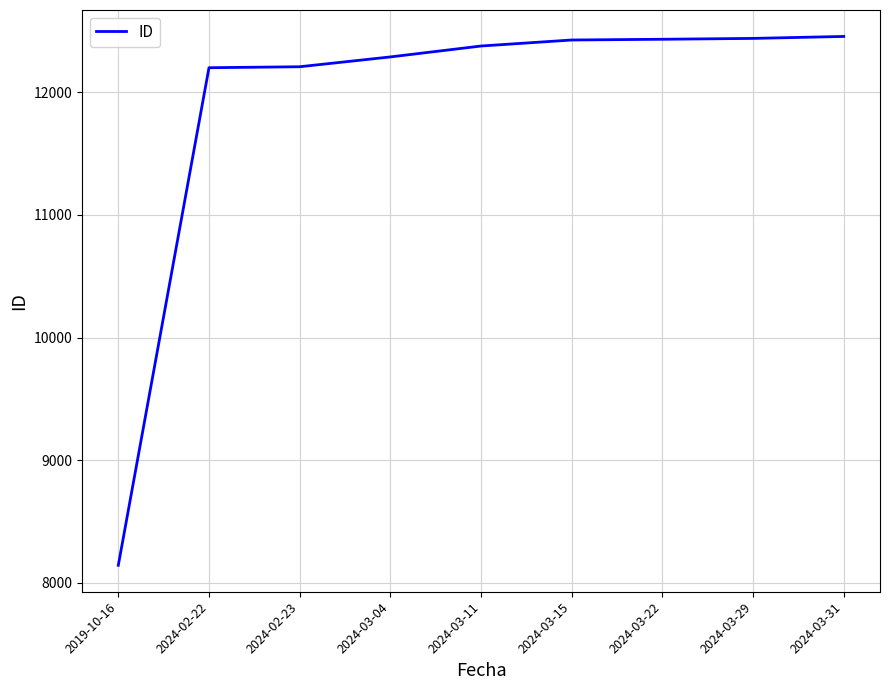

Where is the data nearest to the value 10299?

2024-02-22